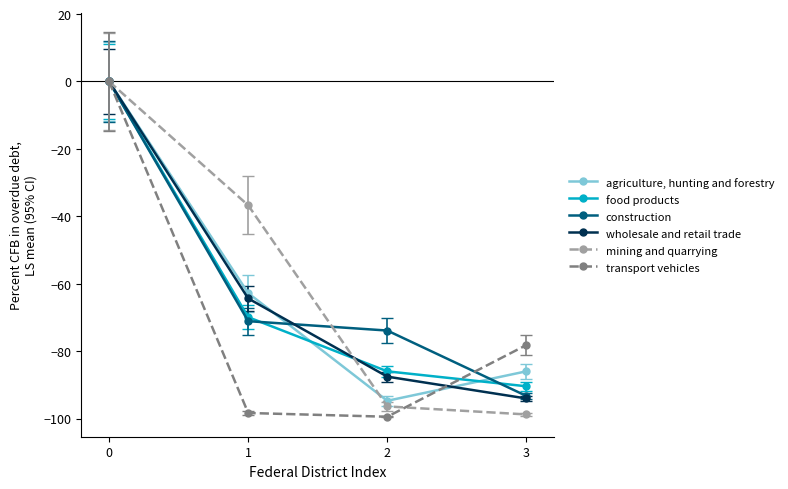

What is the difference between the second highest and minimum values in the transport vehicles series?

21.3